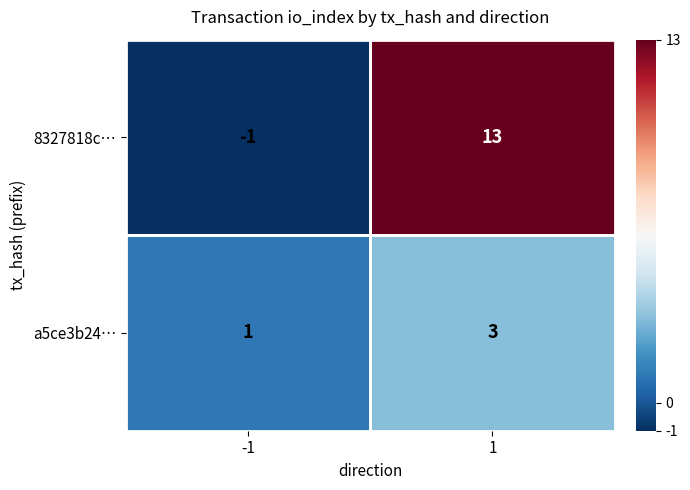

What is the sum of the 8327818c… values at -1 and 1?

12